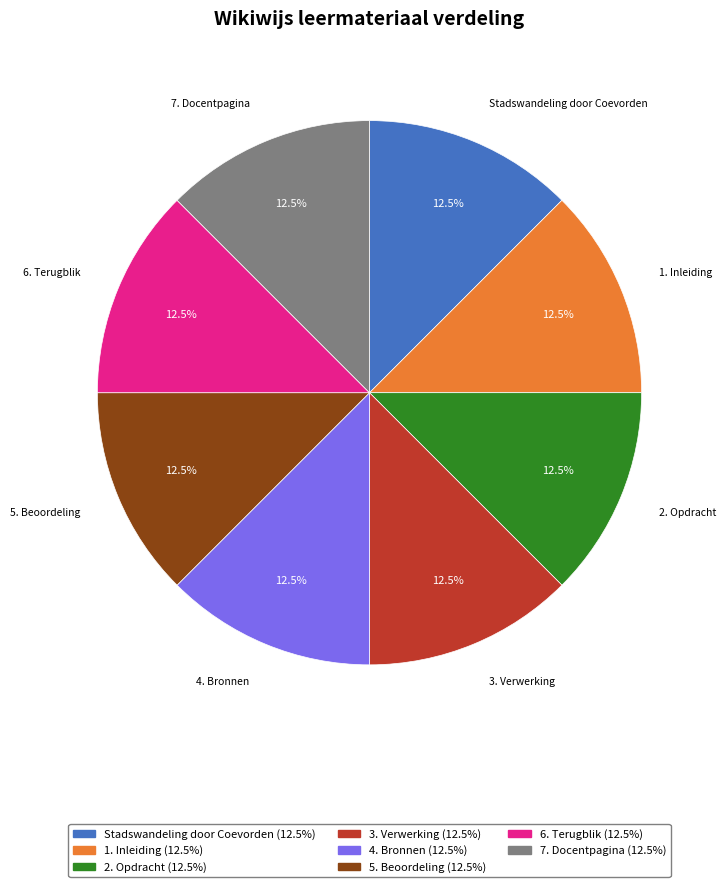

What percentage is NOT represented by 1. Inleiding?

87.5%